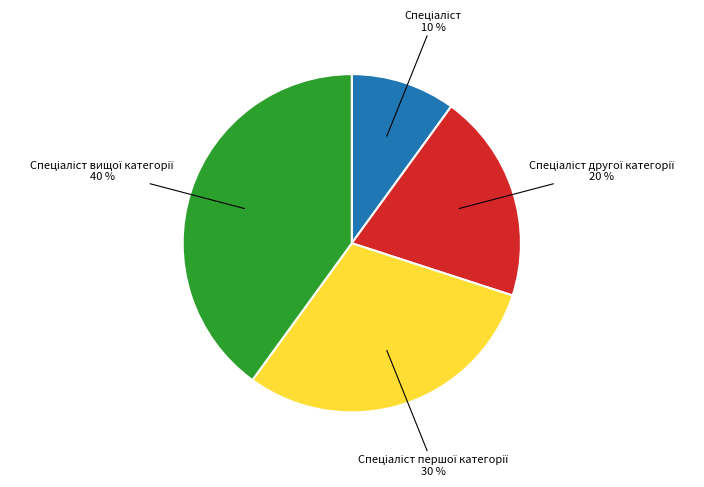

To the nearest percent, what is the difference between the largest and smallest slice percentages?

30%